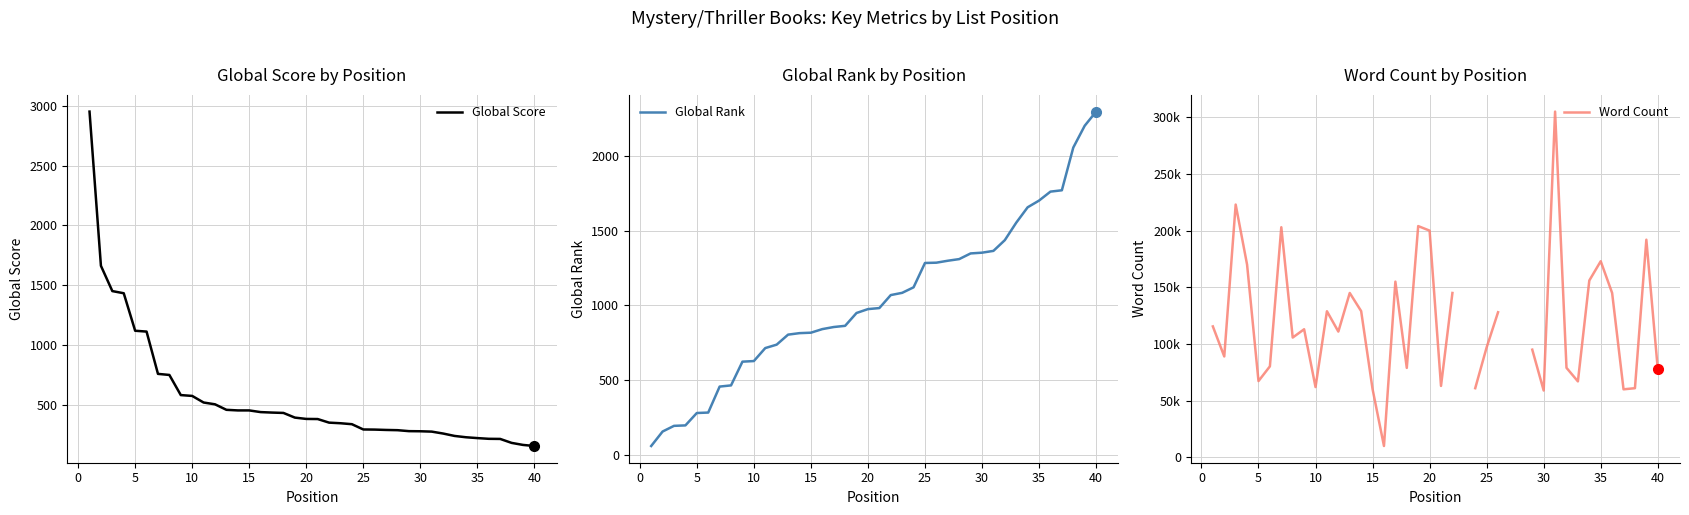

What is the lowest value of the Global Score series?

159